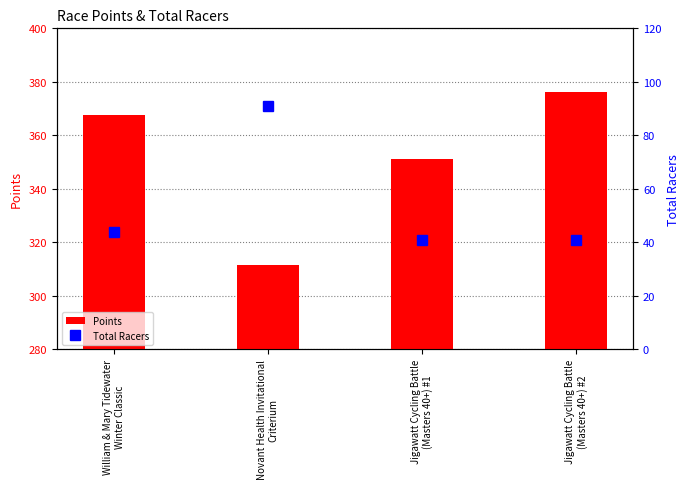

Is it true that Points equals 239.8 at Jigawatt Cycling Battle
(Masters 40+) #1?

False